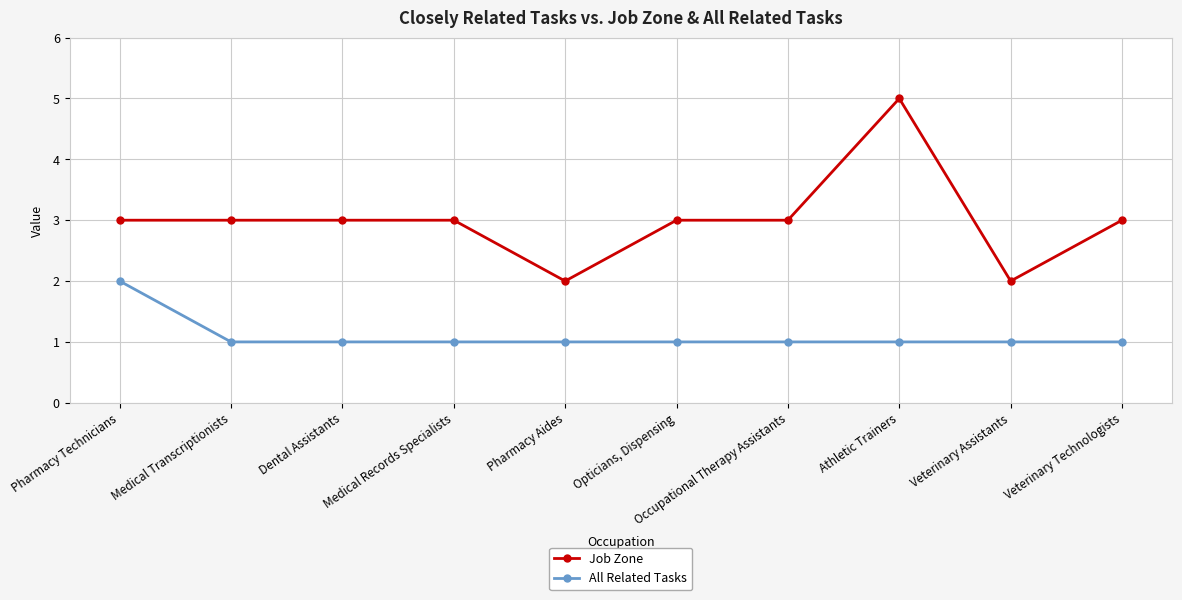

Which series has the largest range (max minus min)?

Job Zone